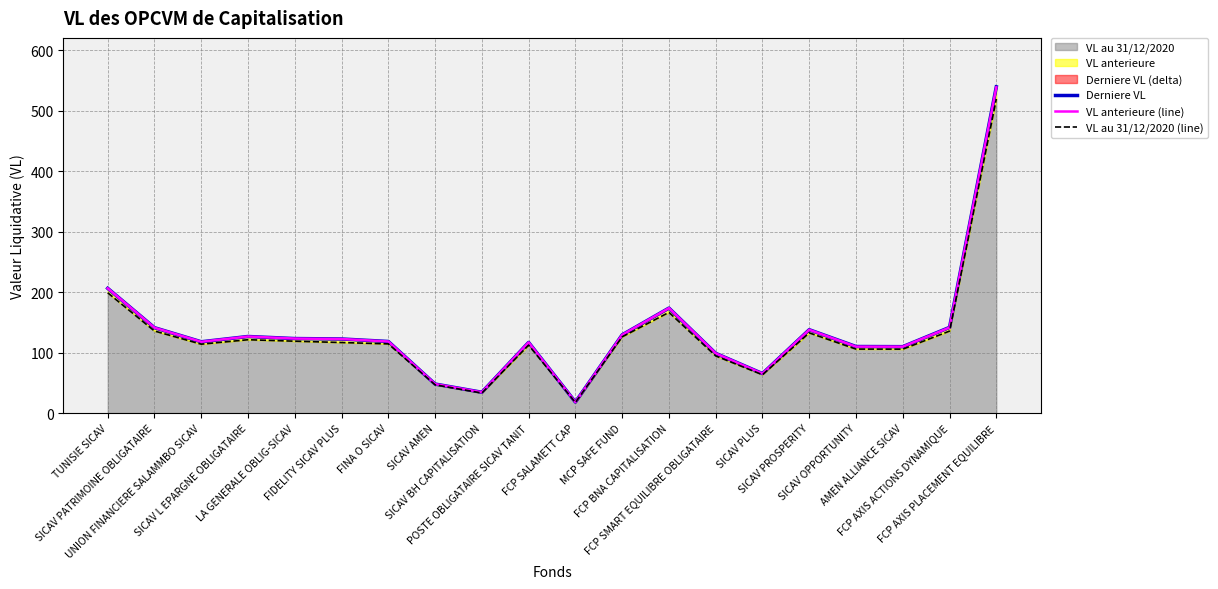

Count the number of categories in the chart.

20